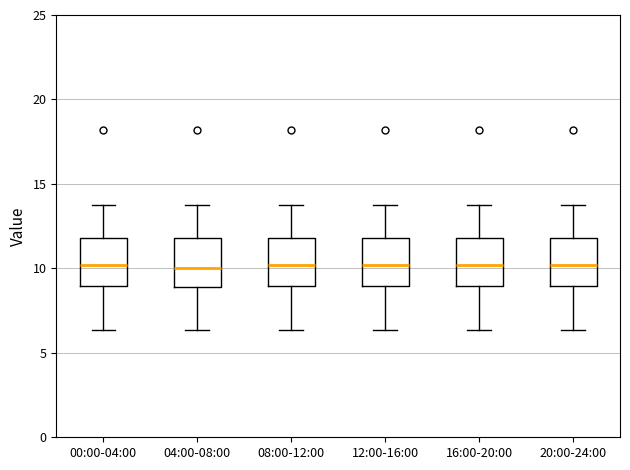

Where is the lower edge of the box for 12:00-16:00 on the y-axis? The values are not printed on the chart, so give them approximately, as read against the axis.

9.0